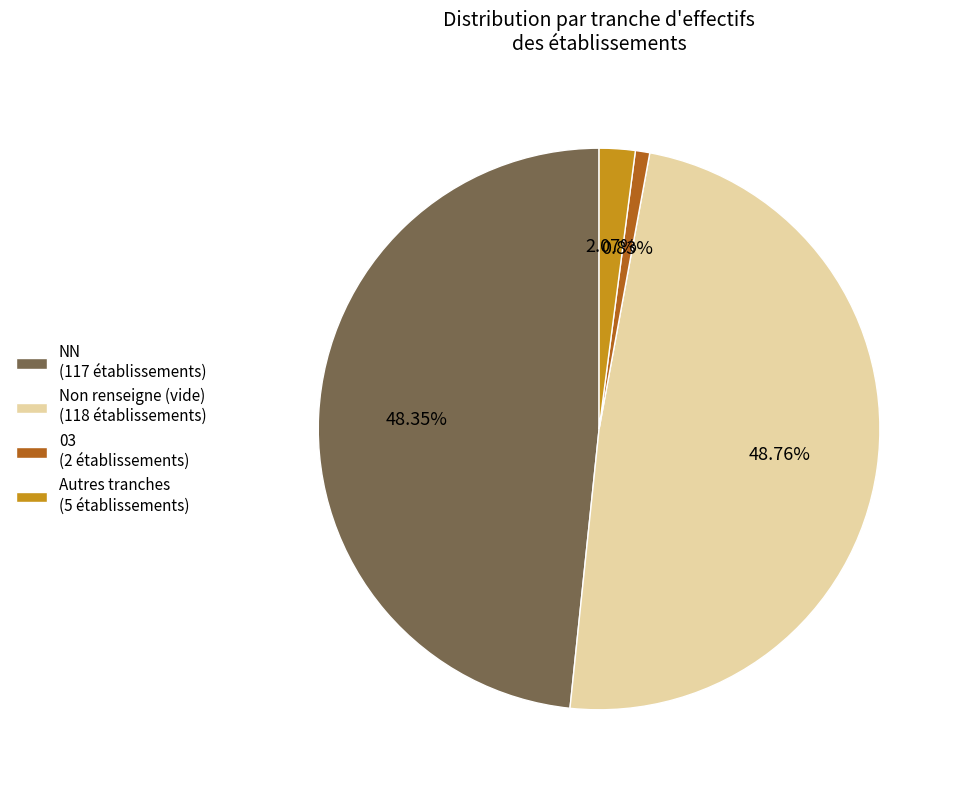

How many segments does this pie chart have?

4